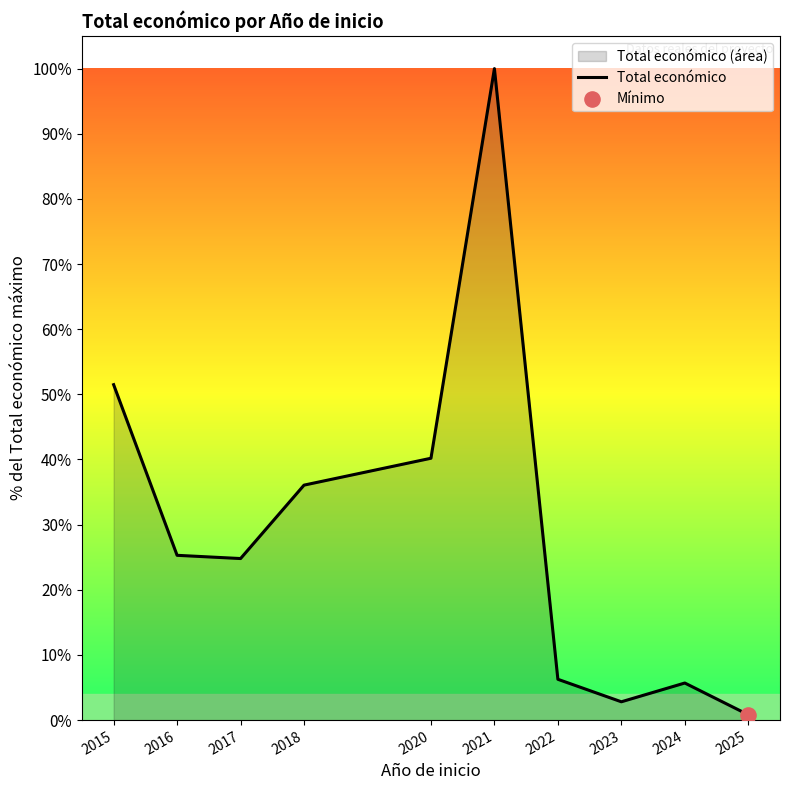

What is the change in value from 2017 to 2022?

-18.5